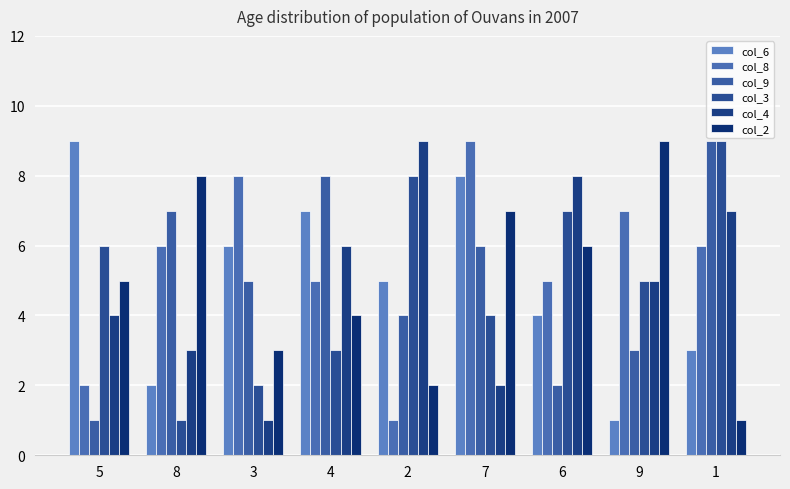

List the series in order of their peak value, highest first.

col_6, col_8, col_9, col_3, col_4, col_2